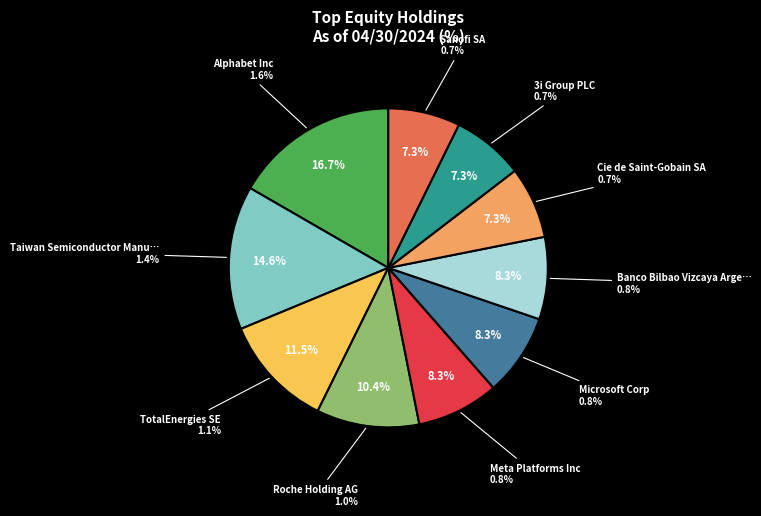

Does any single category account for the majority?

No